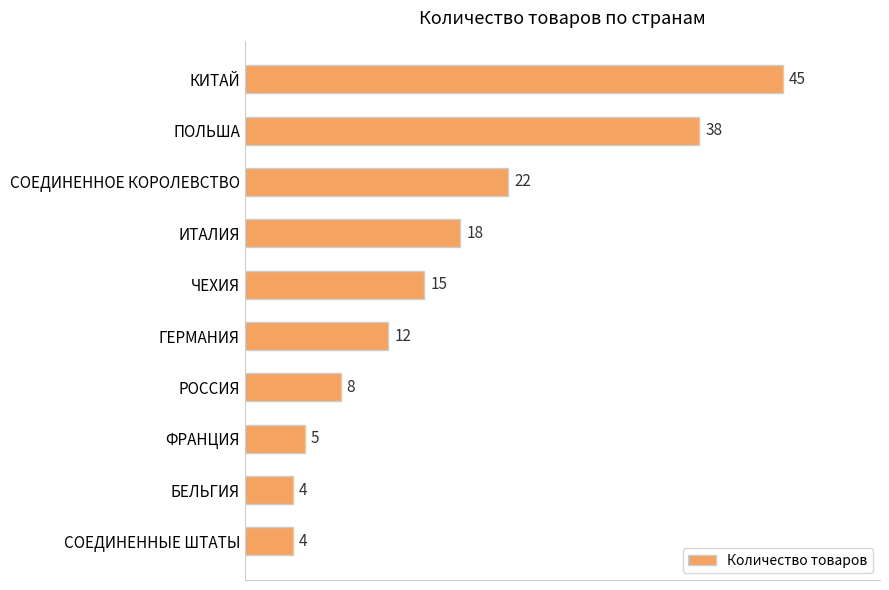

What is the sum of all values?

171